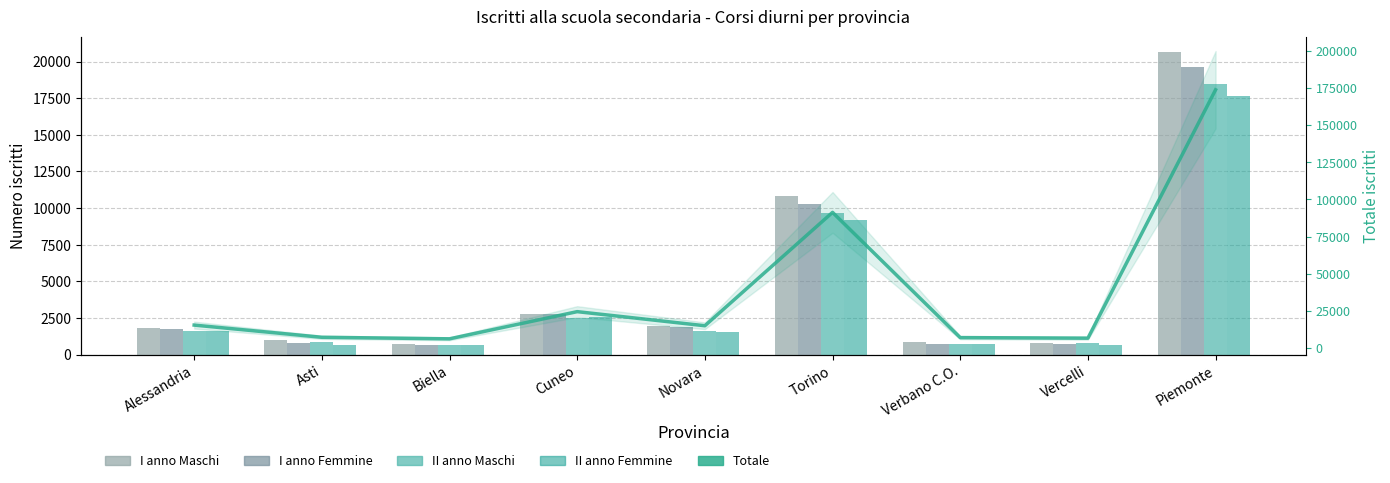

Between Novara and Vercelli, which is larger?

Novara